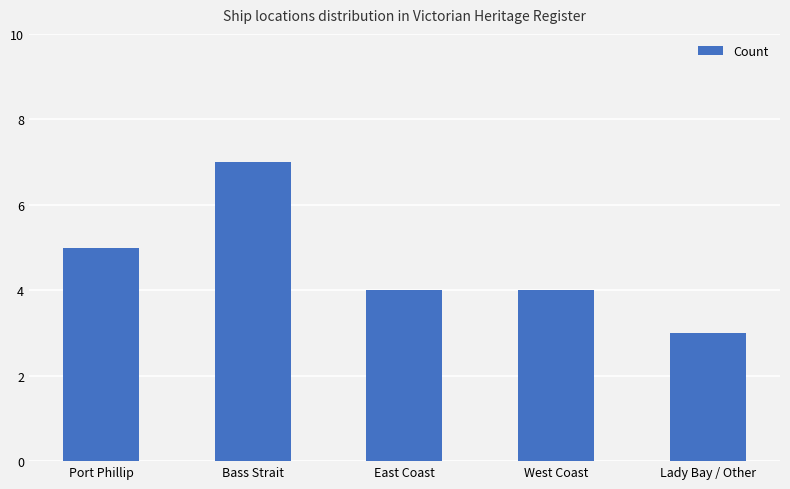

How many bars are there in total?

5